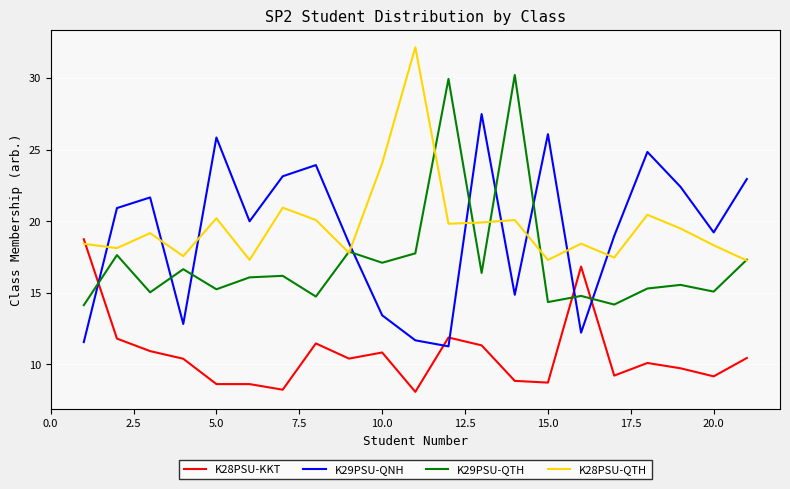

Which series ends up on top after the final intersection of K28PSU-KKT and K29PSU-QTH?

K29PSU-QTH